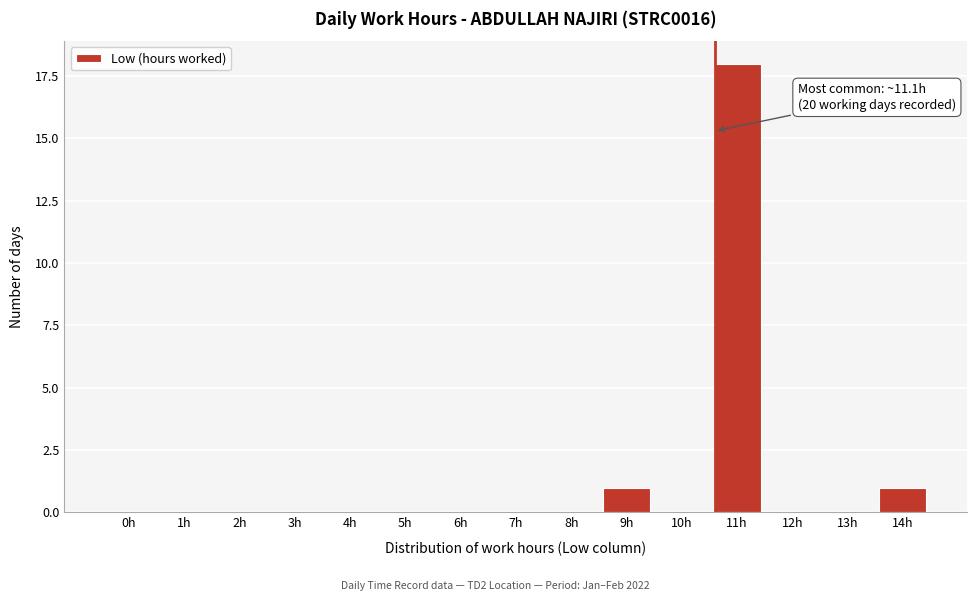

Reading left to right, transcribe all the data shown in this chart.

0h=0	1h=0	2h=0	3h=0	4h=0	5h=0	6h=0	7h=0	8h=0	9h=1	10h=0	11h=18	12h=0	13h=0	14h=1